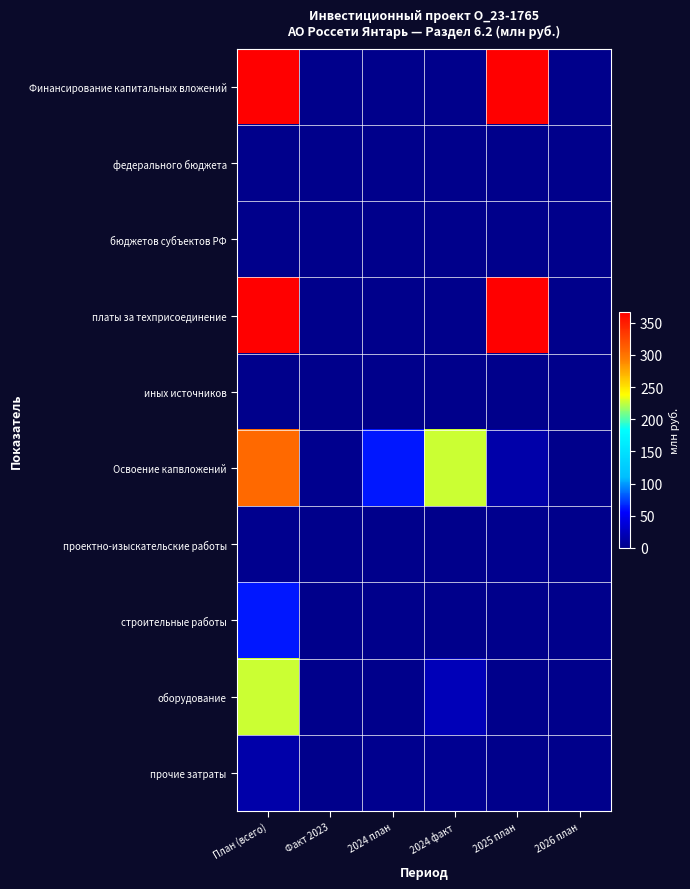

Count the number of categories in the chart.

6